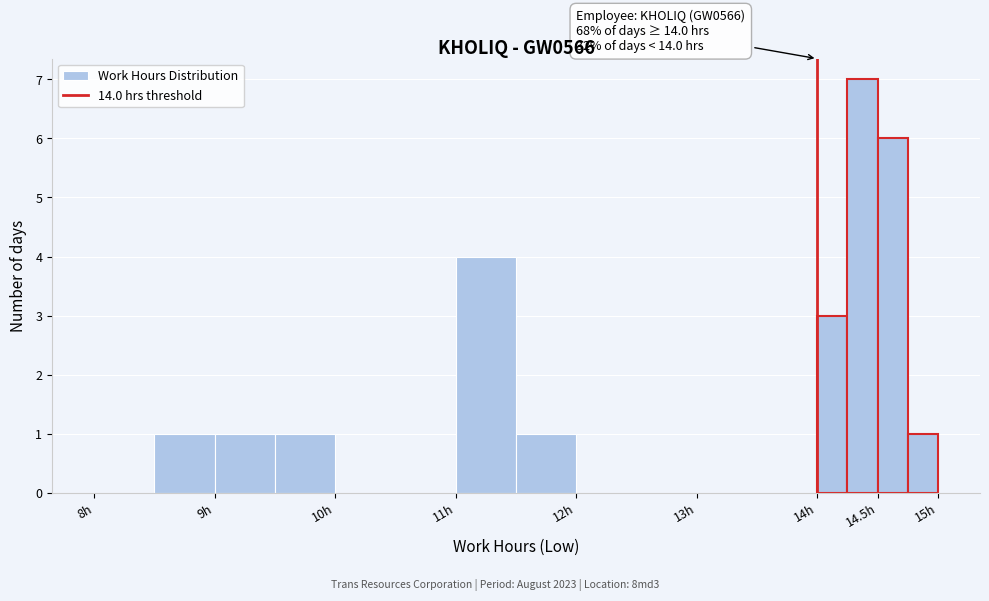

Over which range of the x-axis is the bar tallest?

14.25 to 14.50